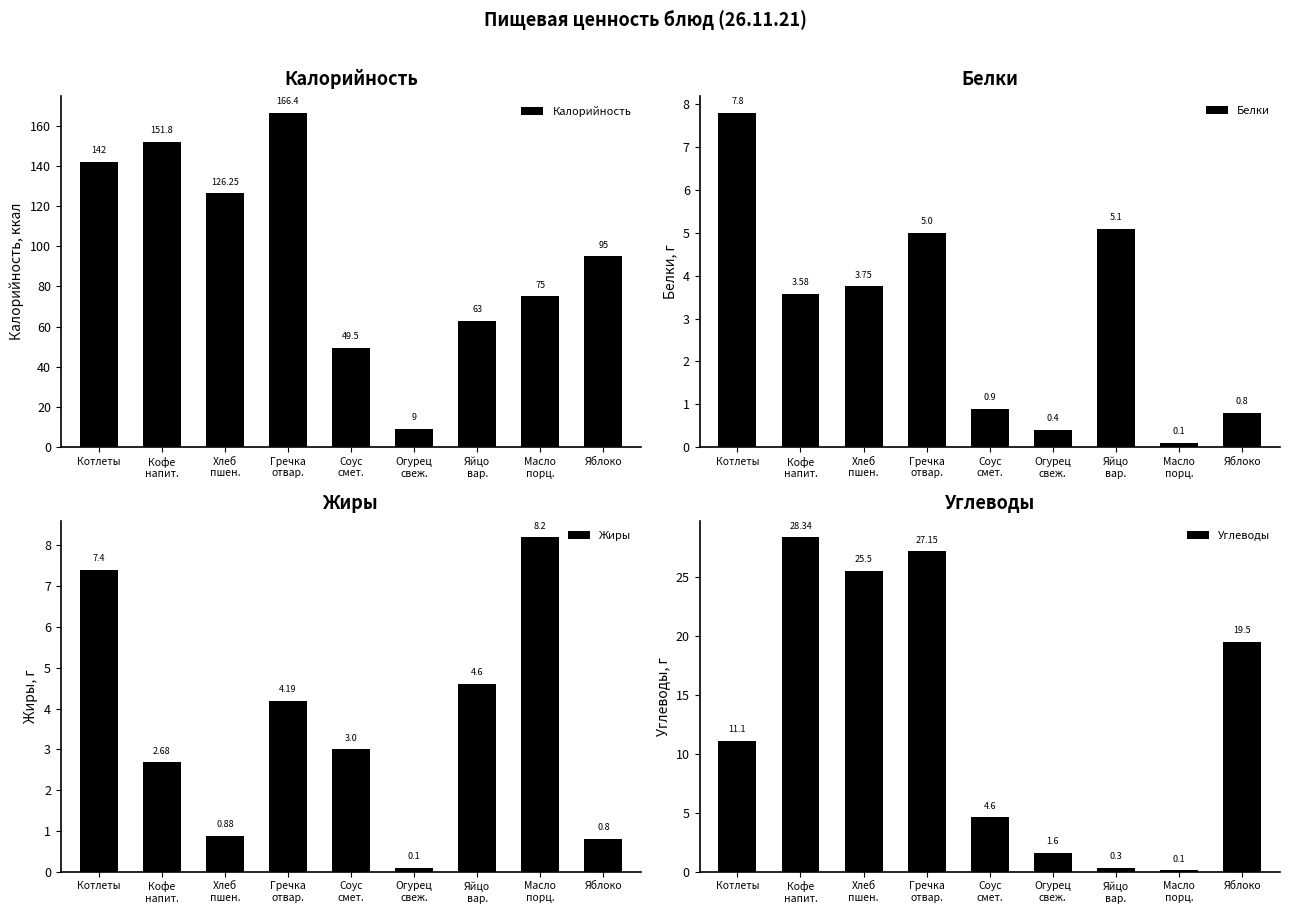

The Углеводы series shows 19.5 at Яблоко. True or false?

True